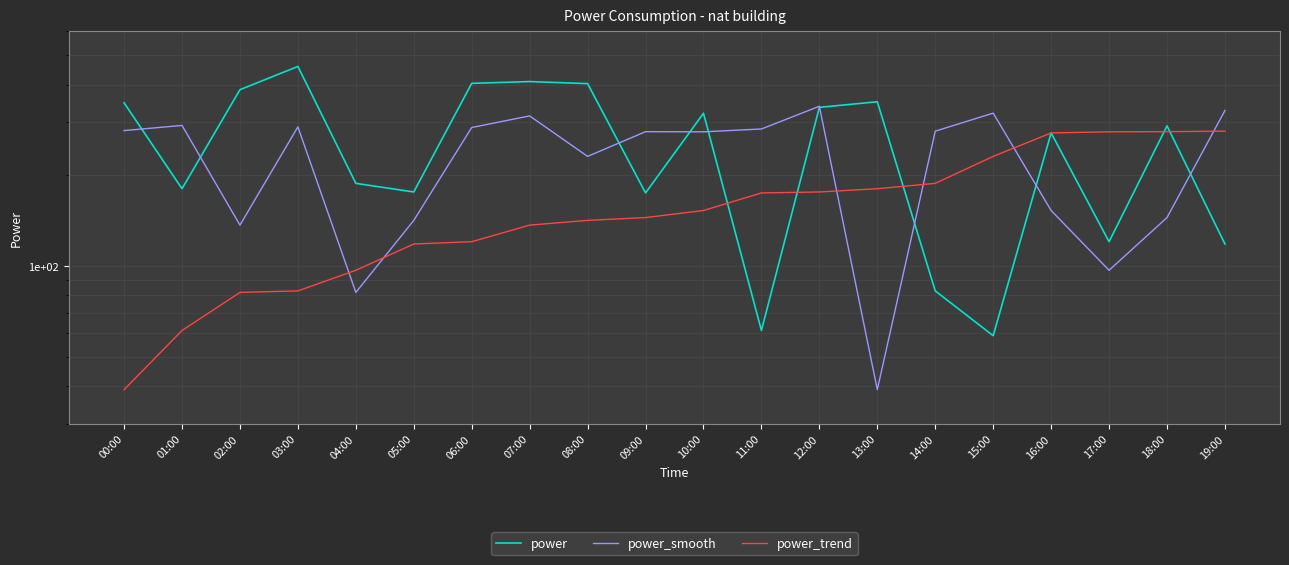

What is the spread (max minus min) of values at 04:00?

106.3